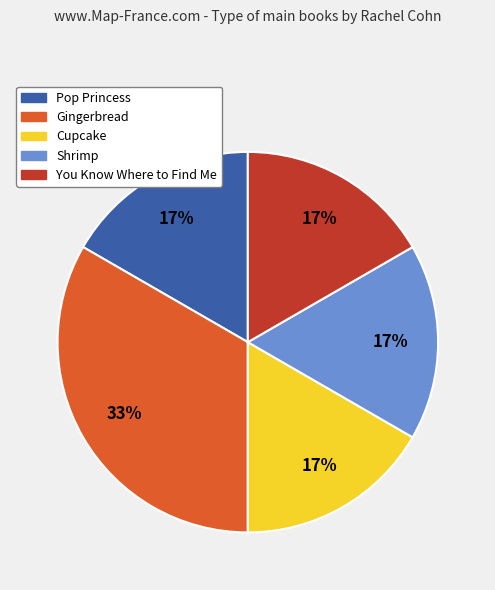

Do Shrimp and You Know Where to Find Me together represent more than half of the pie?

No